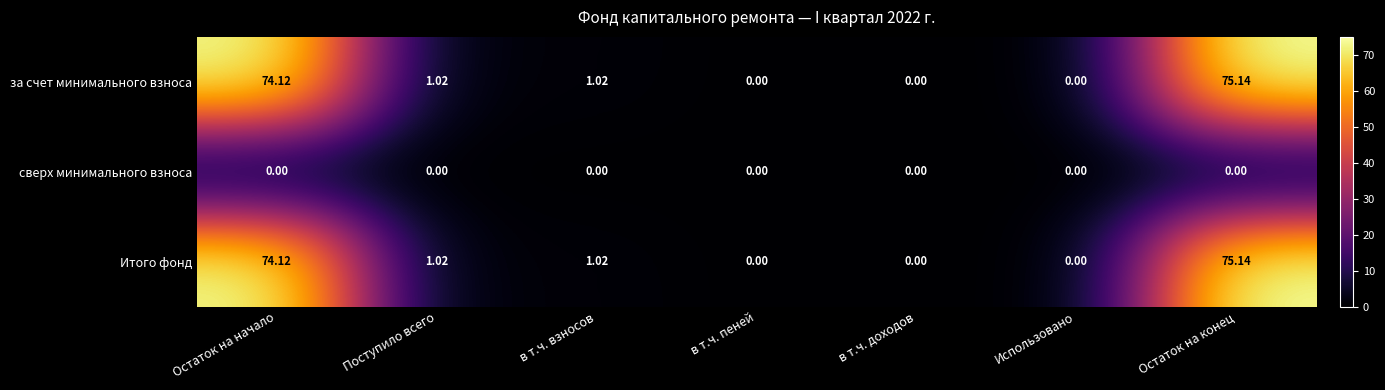

Where does the Итого фонд series first go above 1?

Остаток на начало